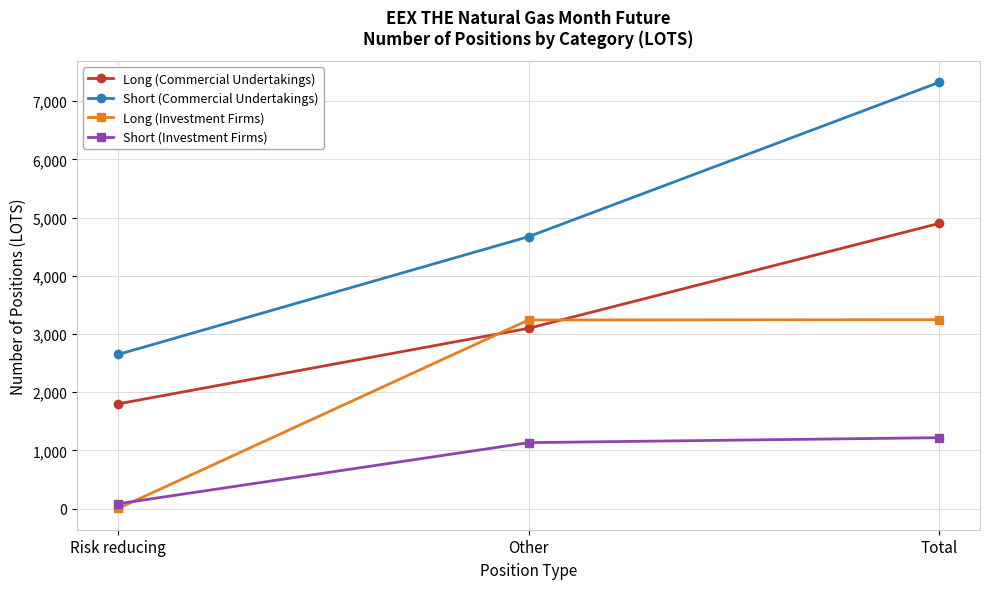

Which series has the widest spread of values?

Short (Commercial Undertakings)